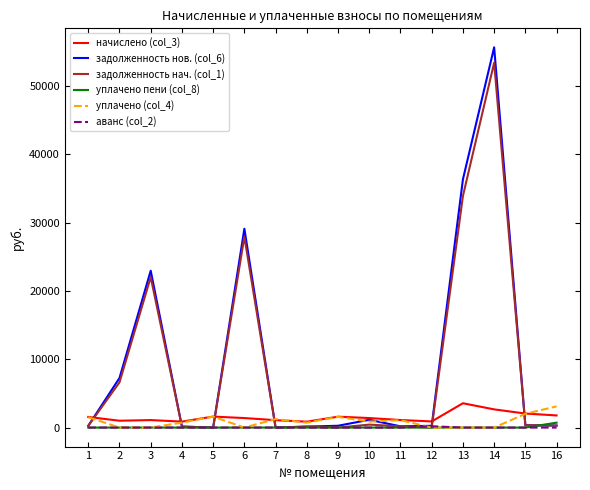

Is this an area chart (filled region under the line)?

No